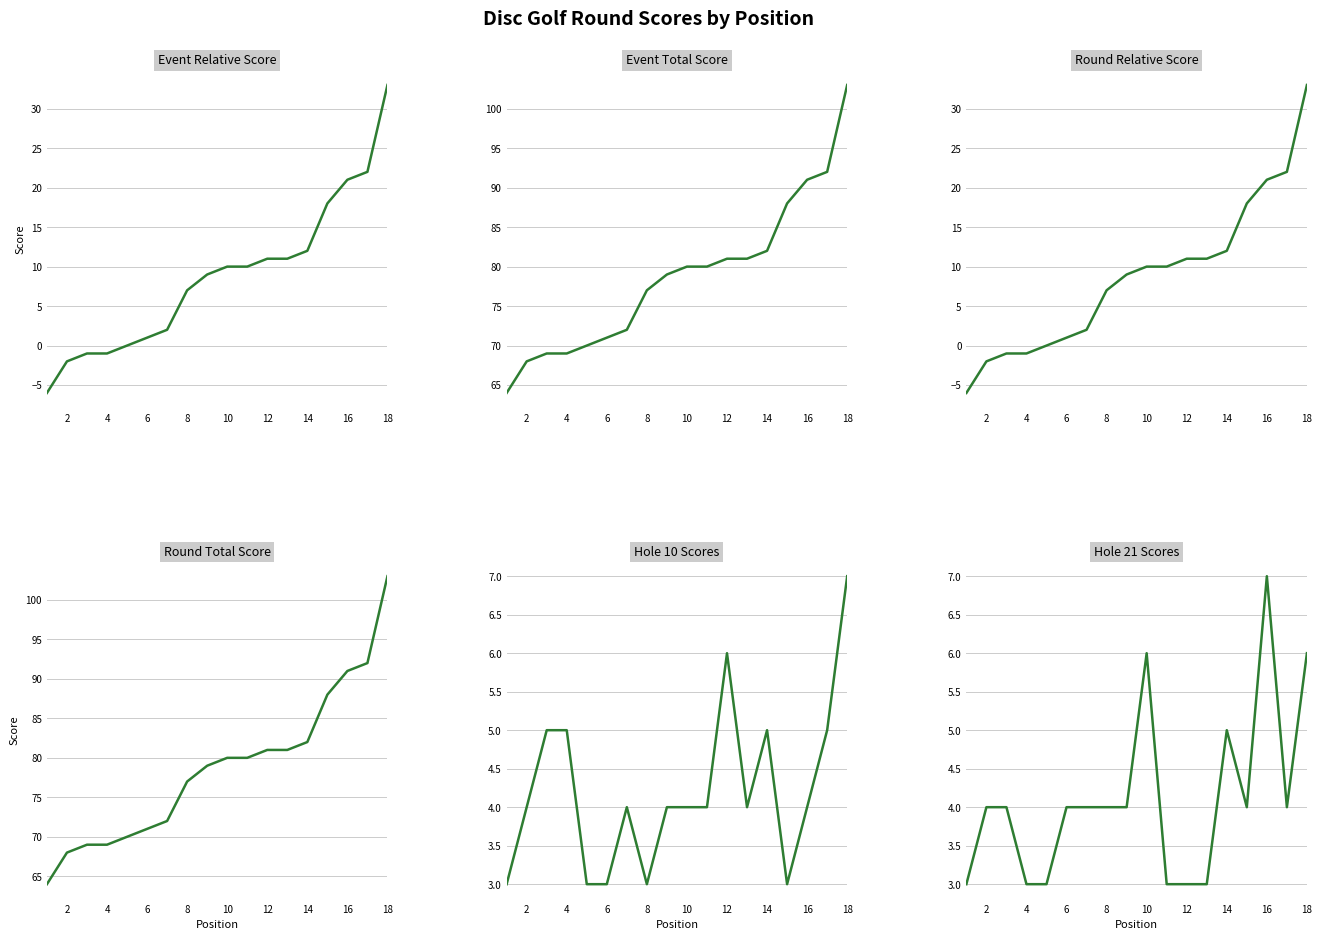

Which series has the widest spread of values?

event_relative_score